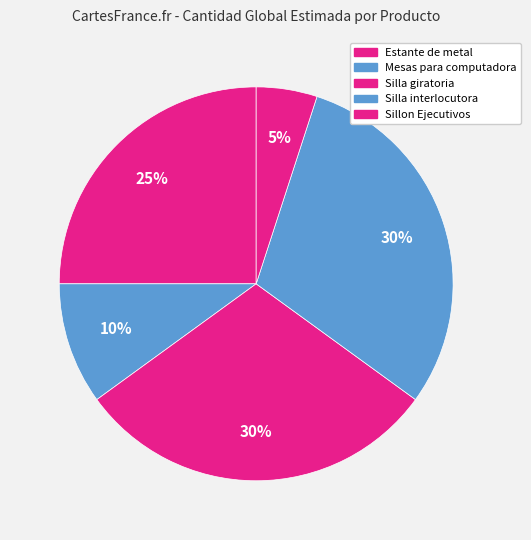

Does Silla interlocutora represent more than half of the total?

No